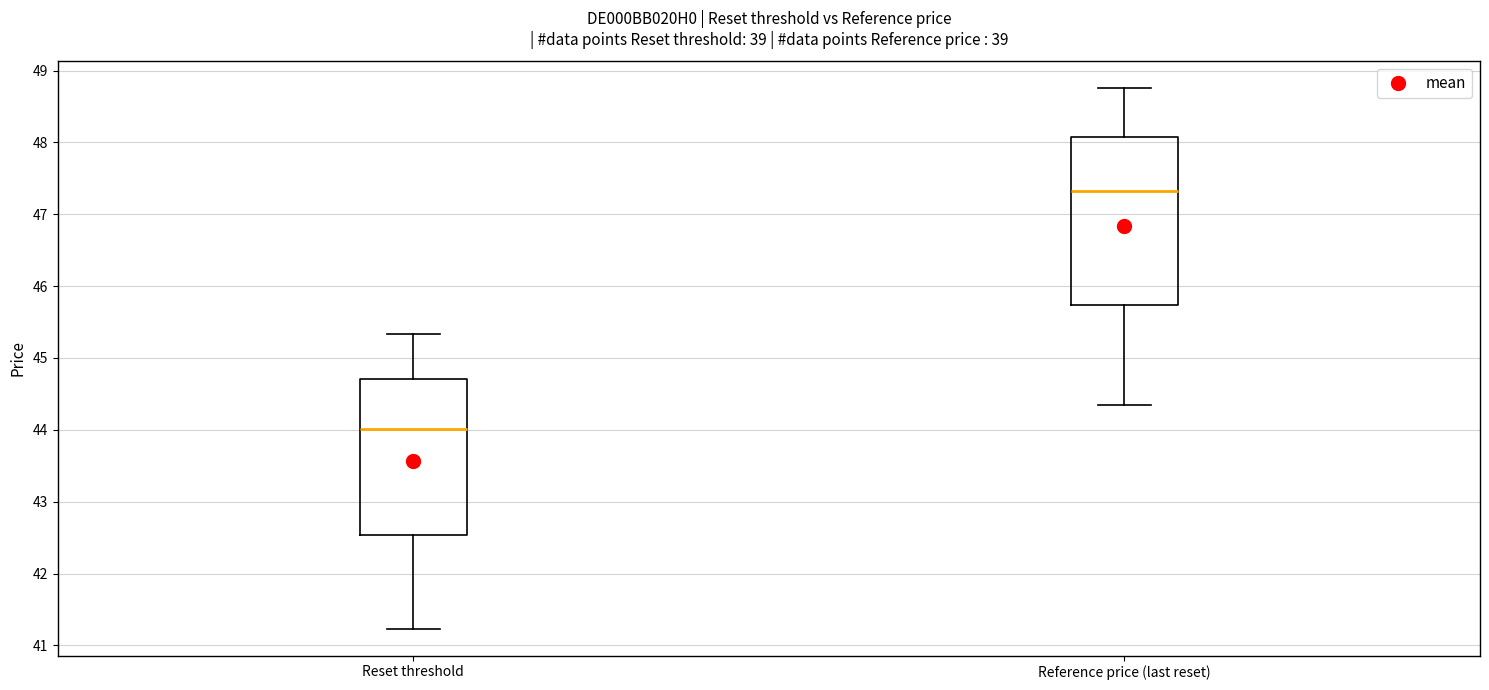

Comparing the boxes themselves (not the whiskers), which one is the tallest?

Reference price (last reset)